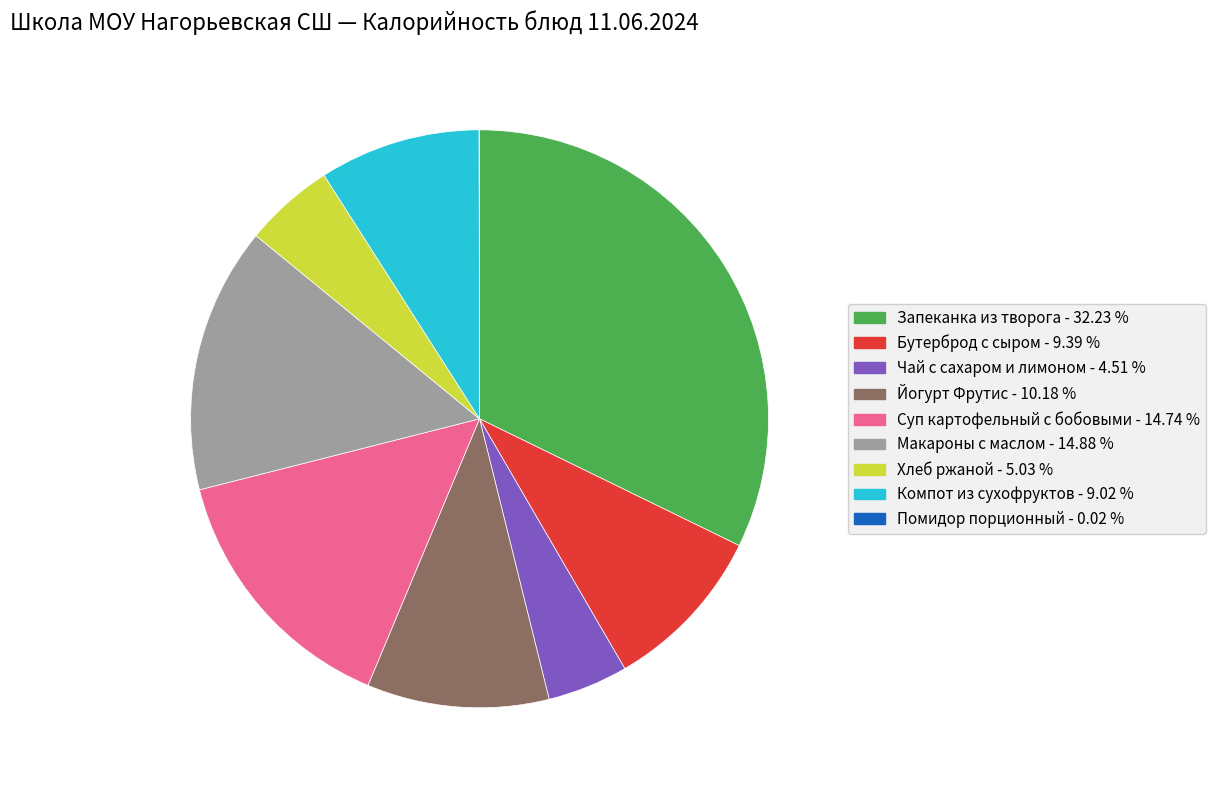

Is Бутерброд с сыром the majority of the pie?

No